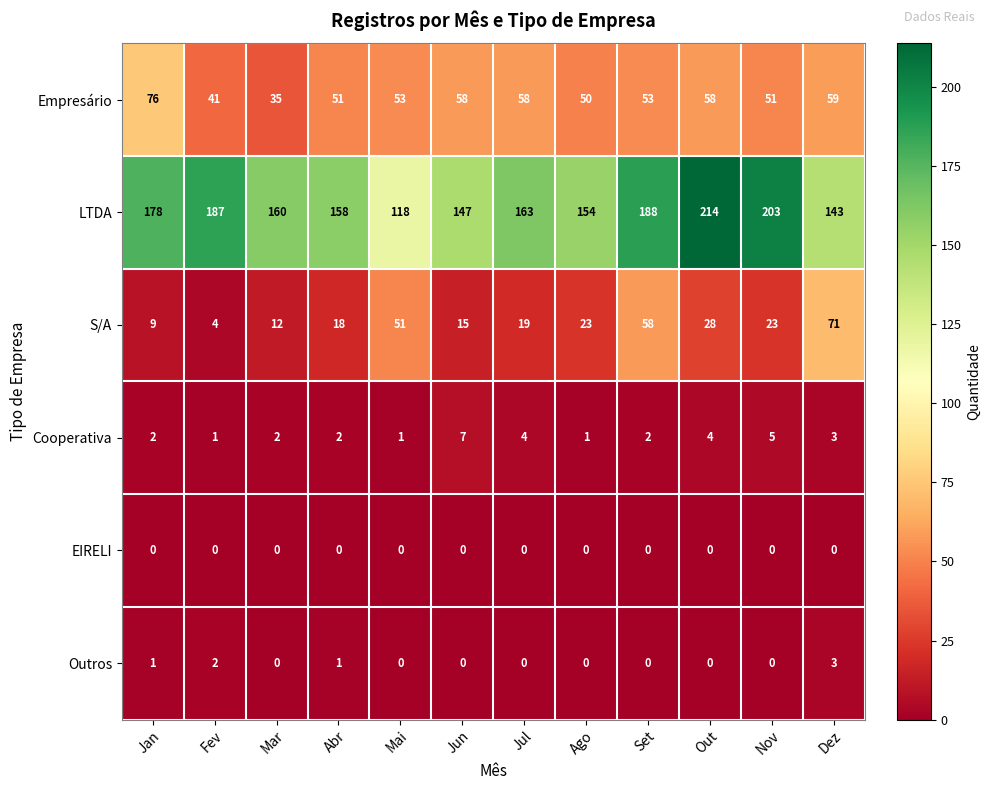

Which series has the largest total across all categories?

LTDA